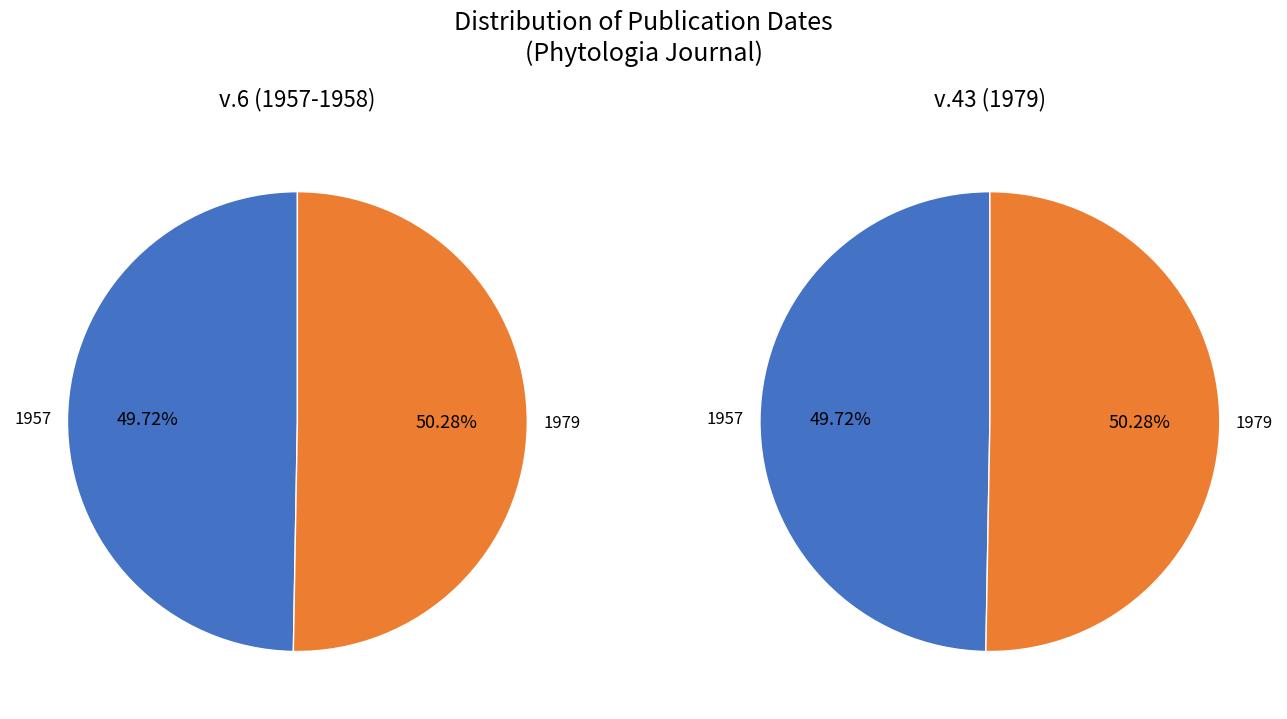

The 1957 slice represents 58% of the pie. True or false?

False